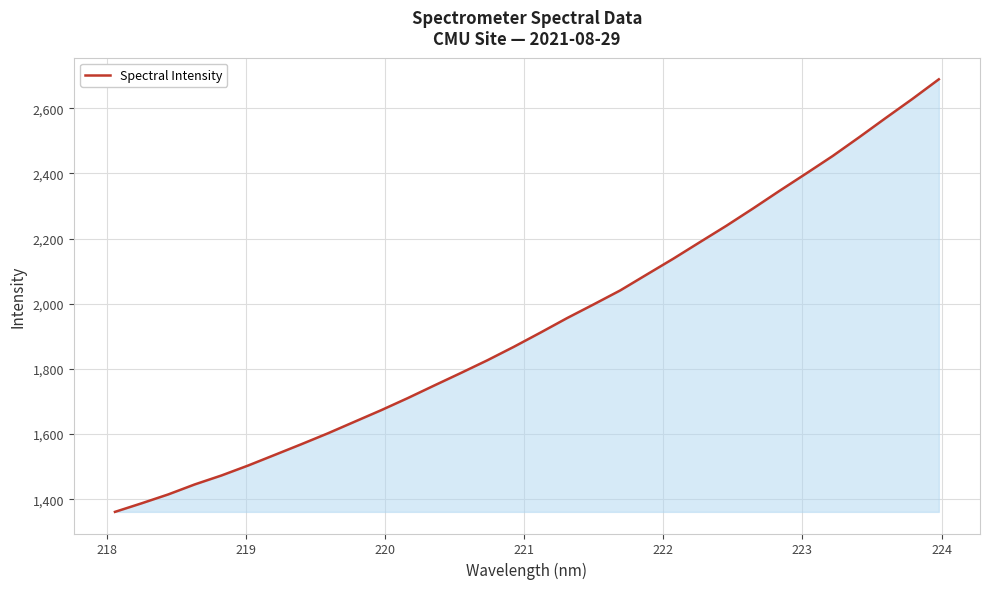

Count the number of values greater than 1911.

16